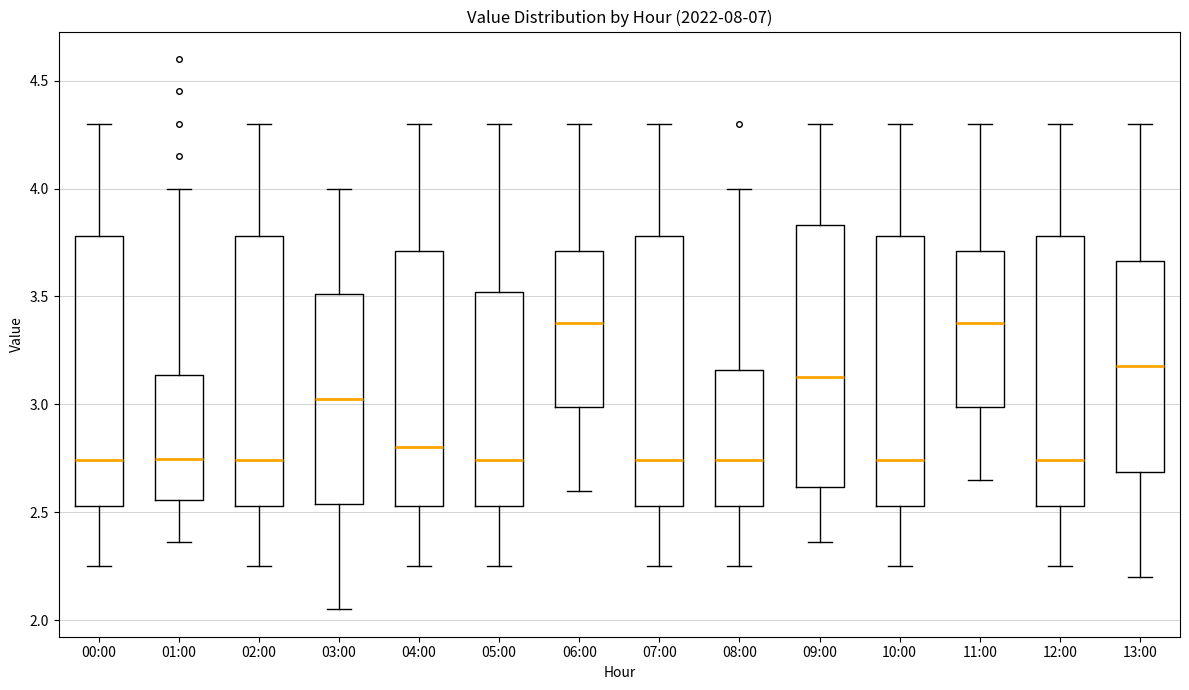

Reading left to right, transcribe this box plot: for each box, give where its median line is, the range the box spans, and where its two whiskers end, as read against the y-axis. The values are not printed on the chart, so give them approximately, as read against the axis.

00:00: median 2.75, box 2.55 to 3.80, whiskers 2.25 to 4.30
01:00: median 2.75, box 2.55 to 3.15, whiskers 2.35 to 4.00
02:00: median 2.75, box 2.55 to 3.80, whiskers 2.25 to 4.30
03:00: median 3.05, box 2.55 to 3.50, whiskers 2.05 to 4.00
04:00: median 2.80, box 2.55 to 3.70, whiskers 2.25 to 4.30
05:00: median 2.75, box 2.55 to 3.50, whiskers 2.25 to 4.30
06:00: median 3.40, box 3.00 to 3.70, whiskers 2.60 to 4.30
07:00: median 2.75, box 2.55 to 3.80, whiskers 2.25 to 4.30
08:00: median 2.75, box 2.55 to 3.15, whiskers 2.25 to 4.00
09:00: median 3.15, box 2.60 to 3.85, whiskers 2.35 to 4.30
10:00: median 2.75, box 2.55 to 3.80, whiskers 2.25 to 4.30
11:00: median 3.40, box 3.00 to 3.70, whiskers 2.65 to 4.30
12:00: median 2.75, box 2.55 to 3.80, whiskers 2.25 to 4.30
13:00: median 3.20, box 2.70 to 3.65, whiskers 2.20 to 4.30